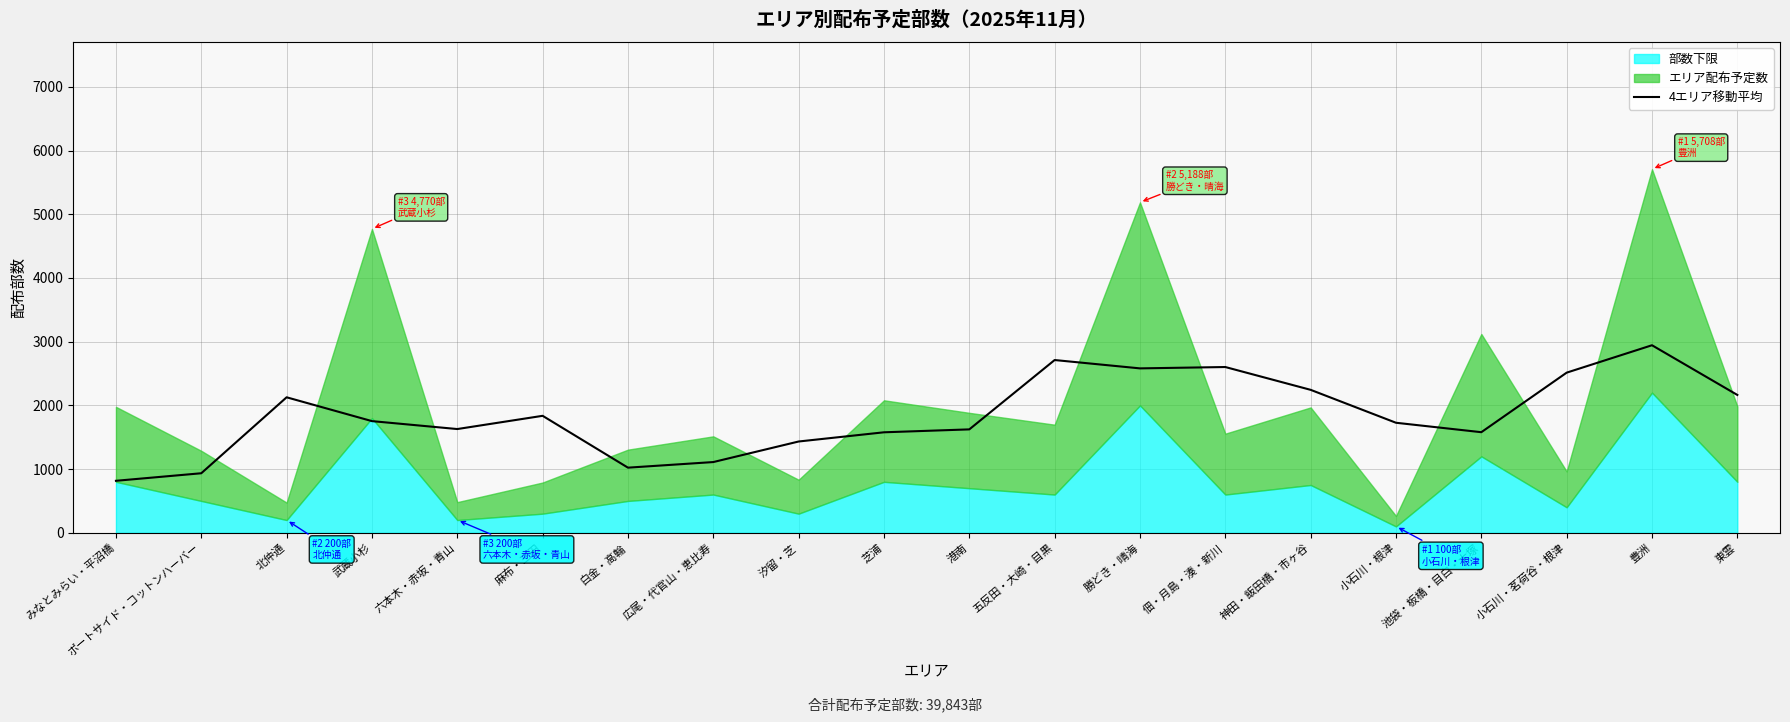

What is the sum of all values?

36929.2